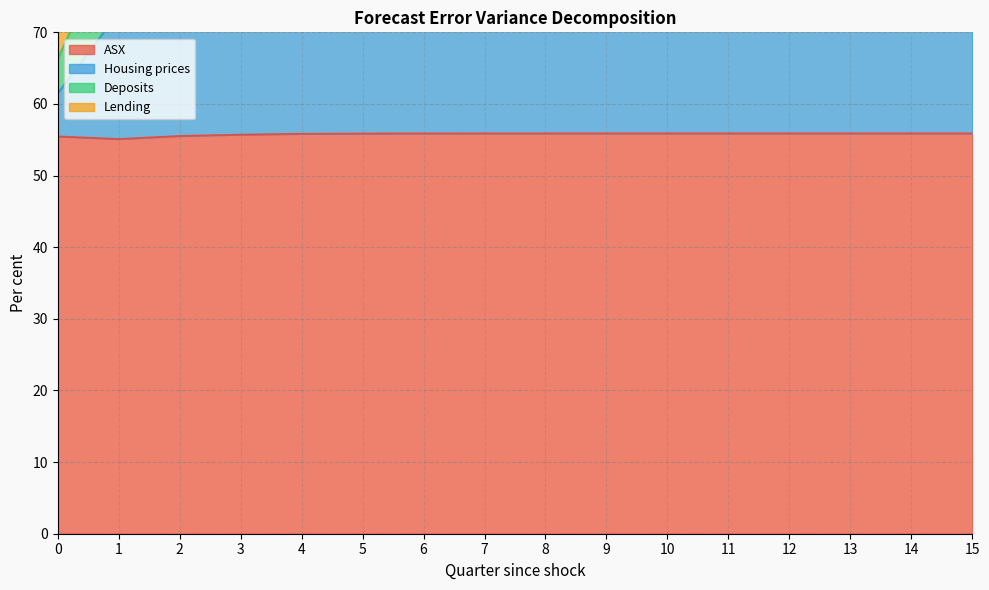

True or false: ASX has more than 0 points higher than both neighbors.

False